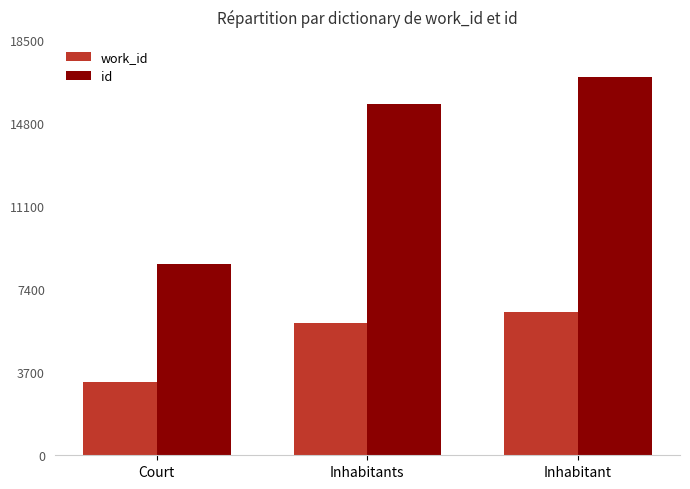

What are all the series names shown in the legend?

work_id, id